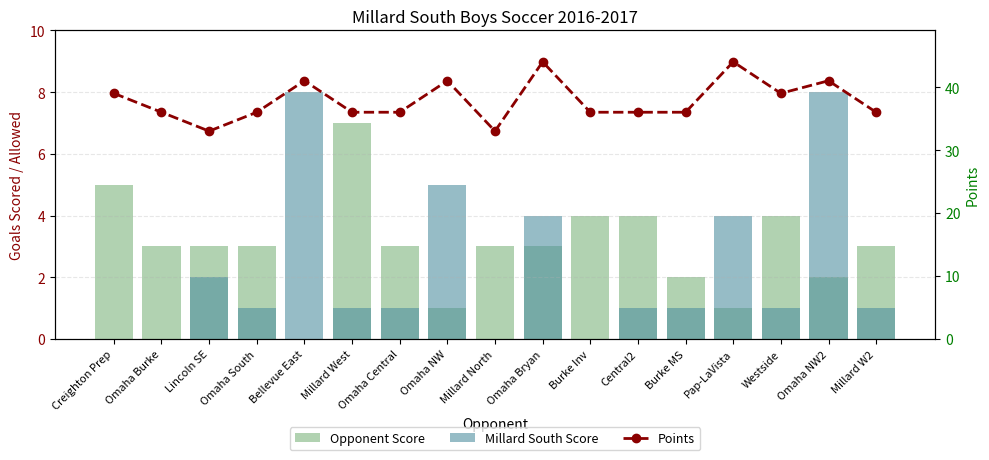

The value of Points at Omaha NW2 is 56. True or false?

False